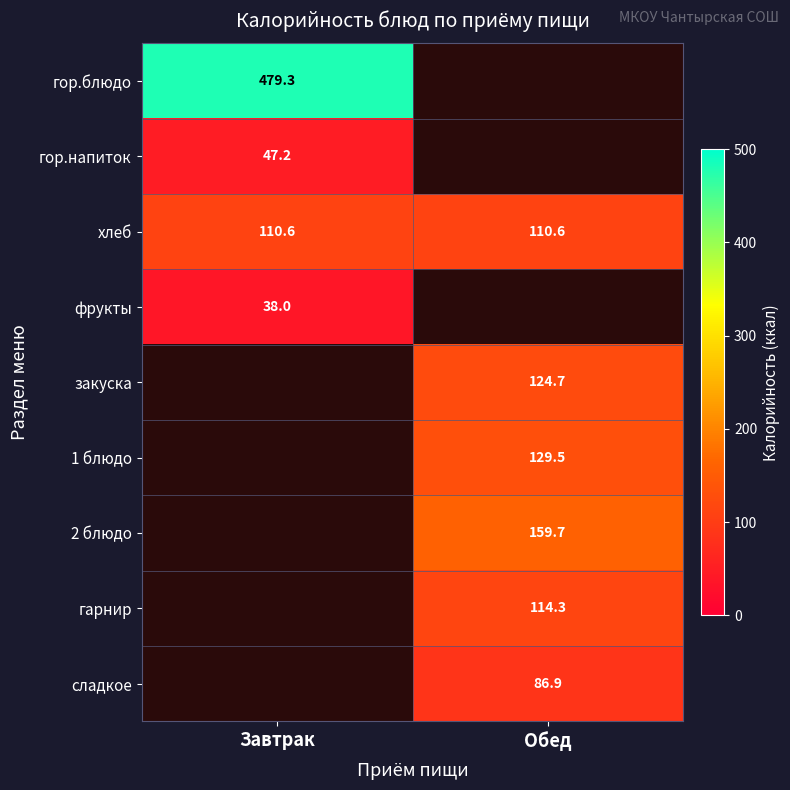

Is the value of фрукты at Завтрак greater than the value of сладкое at Обед?

No